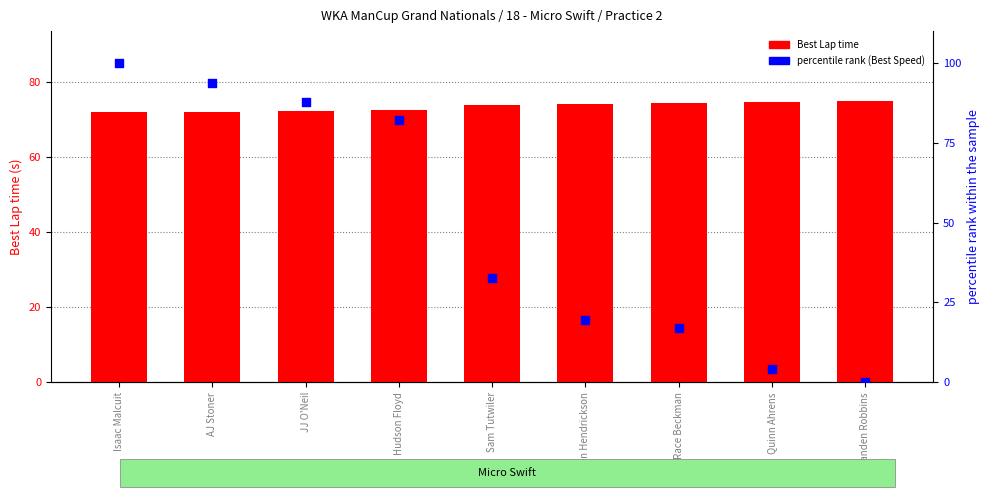

Which series has the largest total across all categories?

Best Lap time